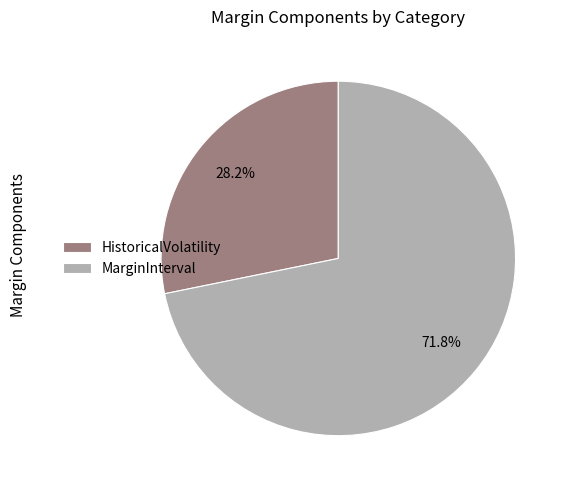

To the nearest percent, what is the difference between the largest and smallest slice percentages?

44%